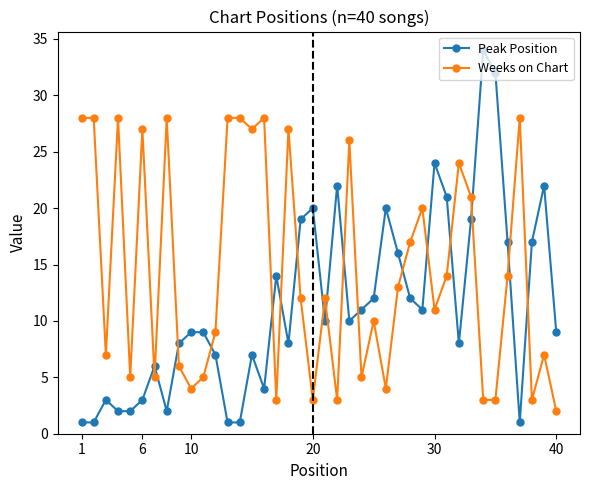

What are all the series names shown in the legend?

Peak Position, Weeks on Chart